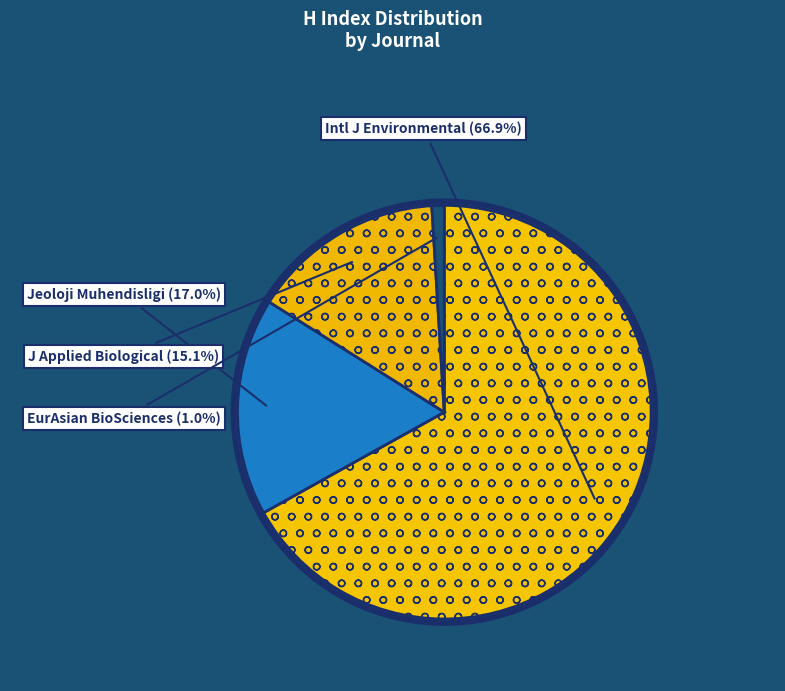

To the nearest percent, what is the difference between the largest and smallest slice percentages?

66%